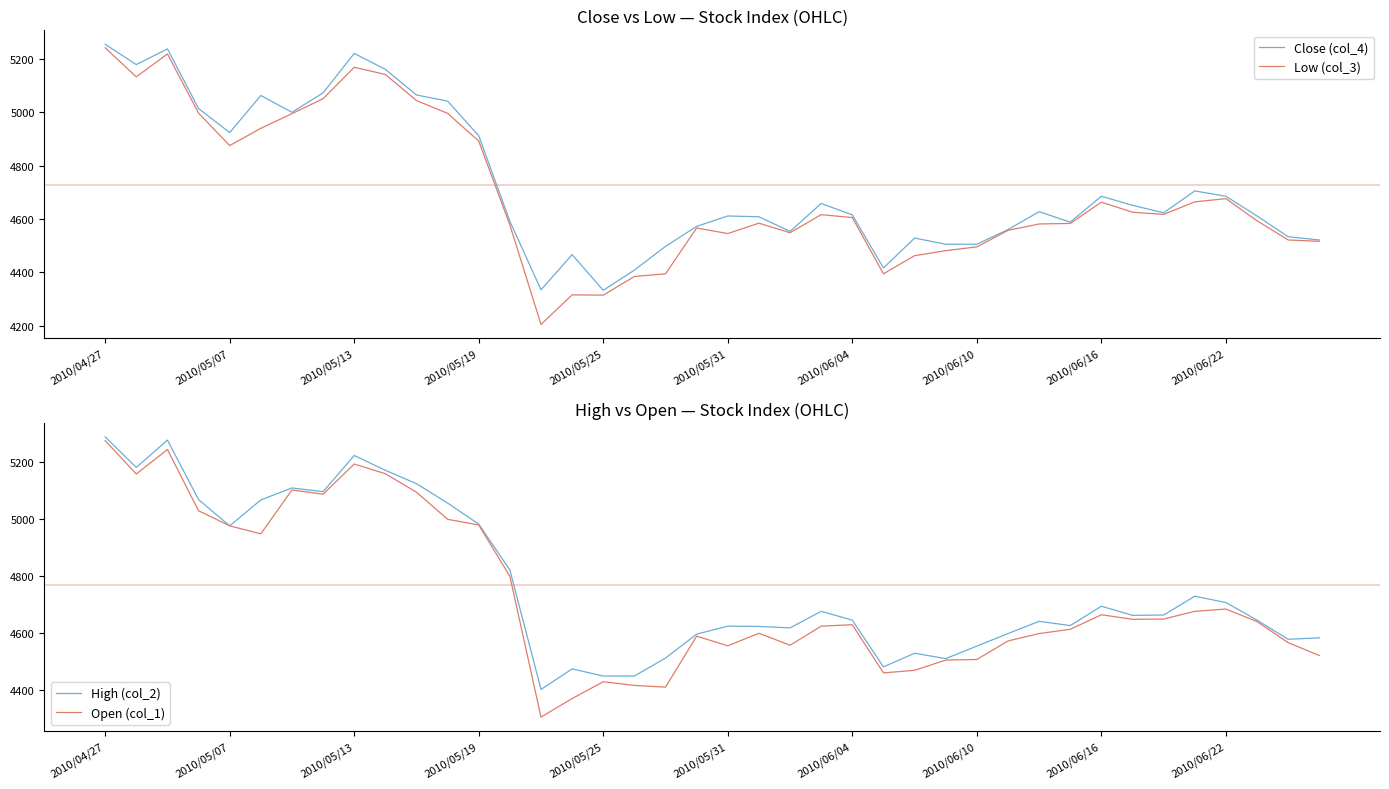

Count the number of data series in this chart.

4